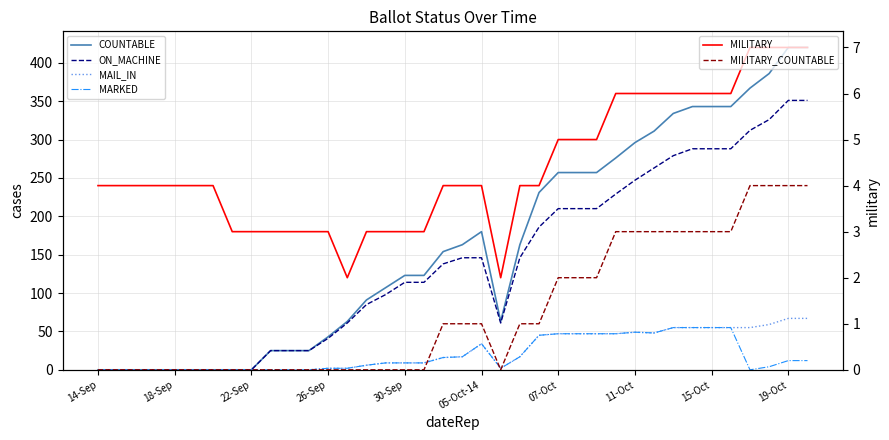

True or false: MARKED and ON_MACHINE cross at least once.

False